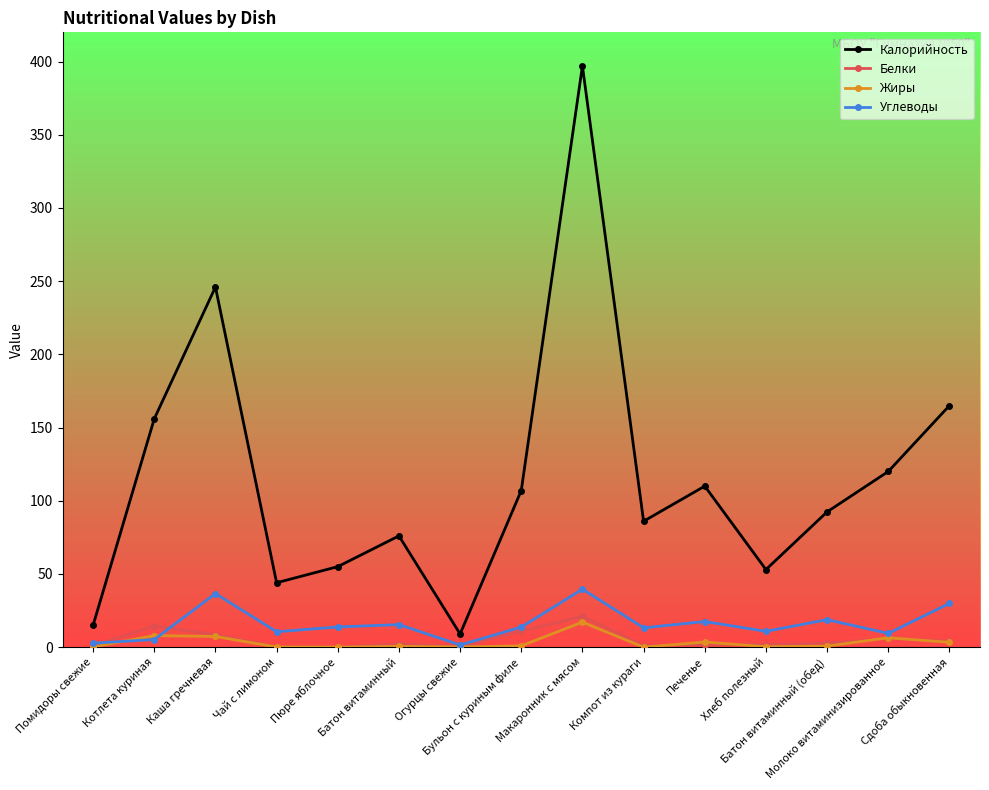

Which series changed the most between Батон витаминный and Компот из кураги?

Калорийность